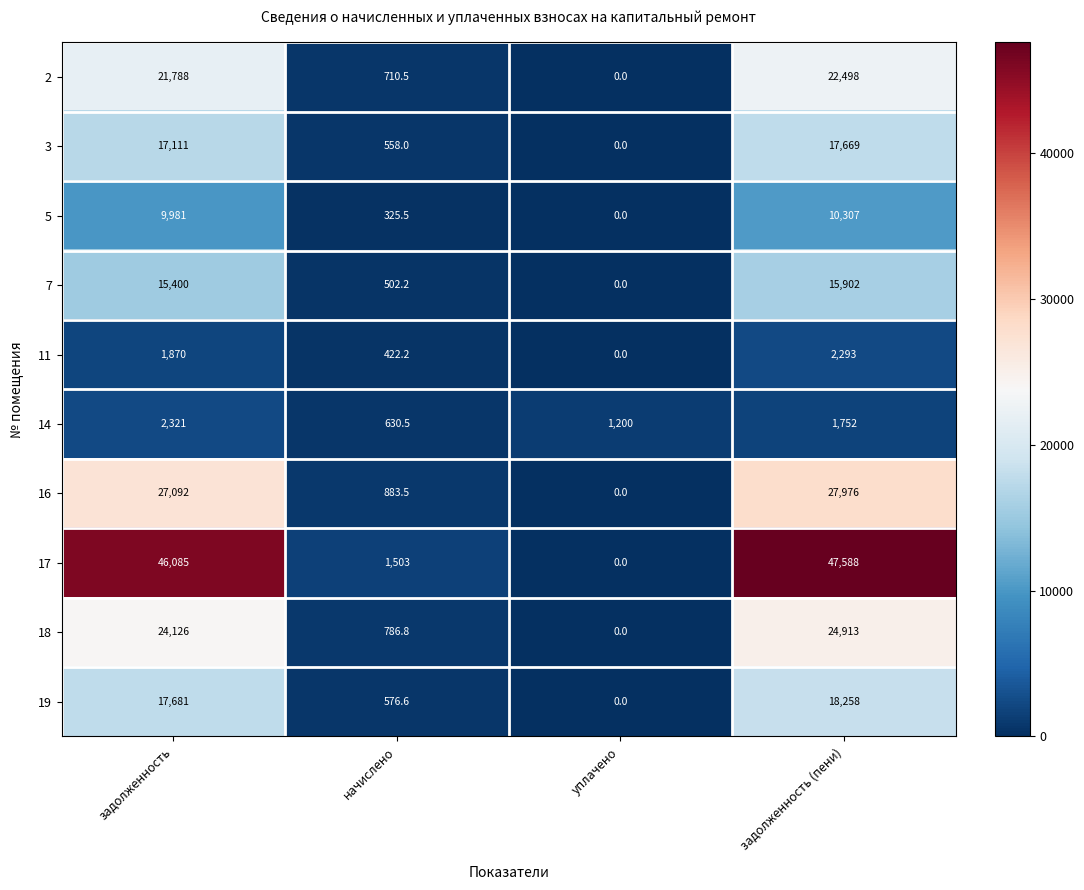

What is the average value of the 11 series?

1146.3